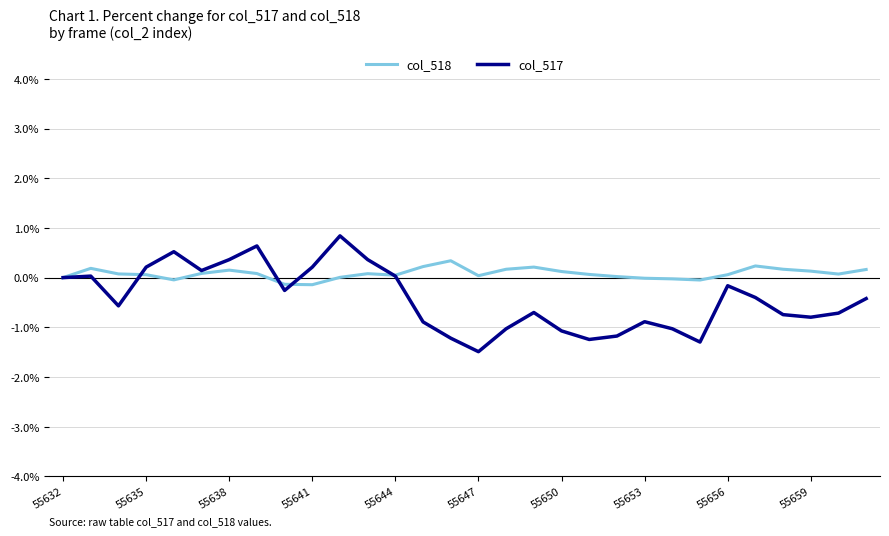

Which series has the widest spread of values?

col_517